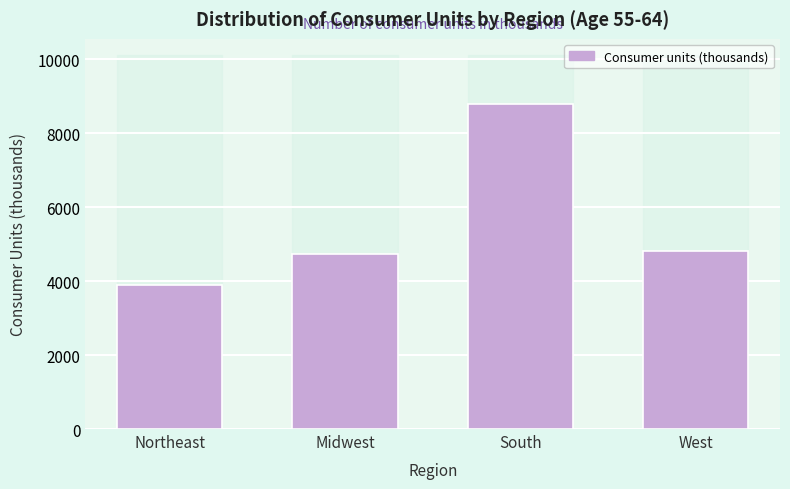

Reading left to right, transcribe all the data shown in this chart.

3884	4722	8796	4827